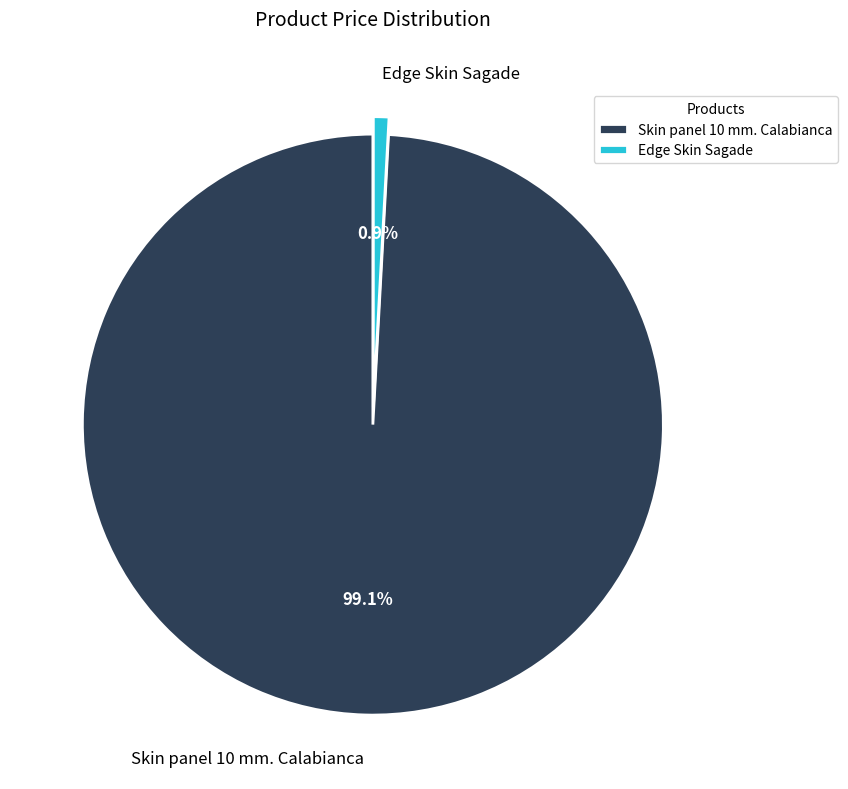

Count the number of slices in the pie.

2